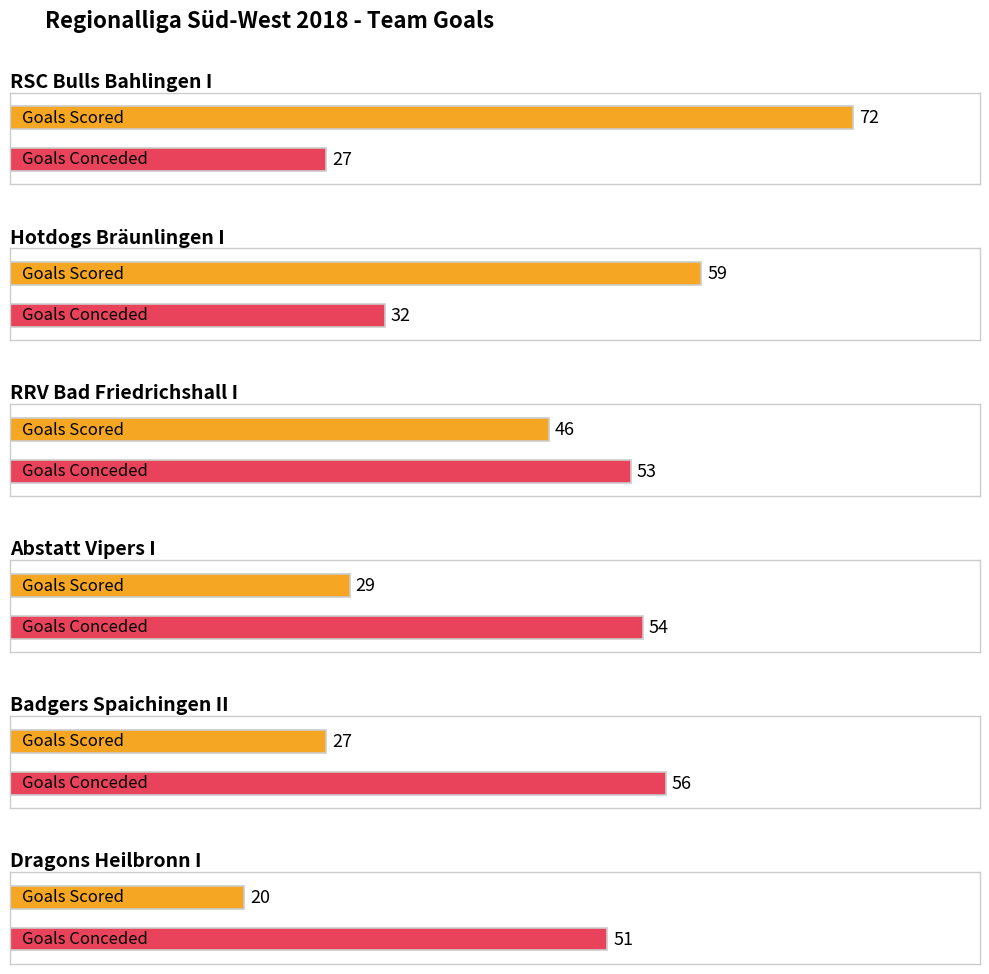

How many series are shown in this chart?

2